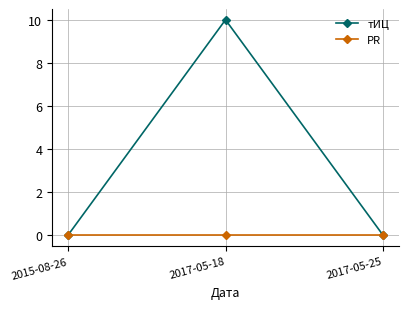

The value of PR at 2017-05-25 is 0. True or false?

True